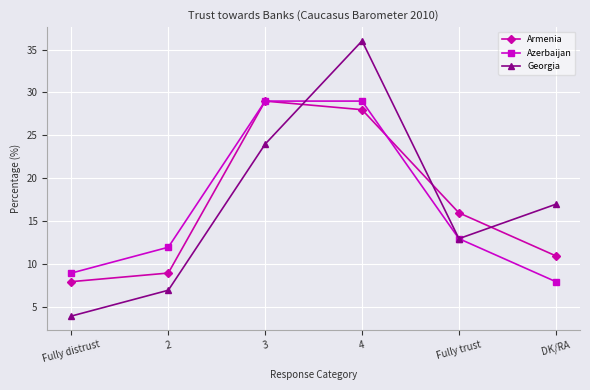

Rank the series at 2 from lowest to highest value.

Georgia, Armenia, Azerbaijan